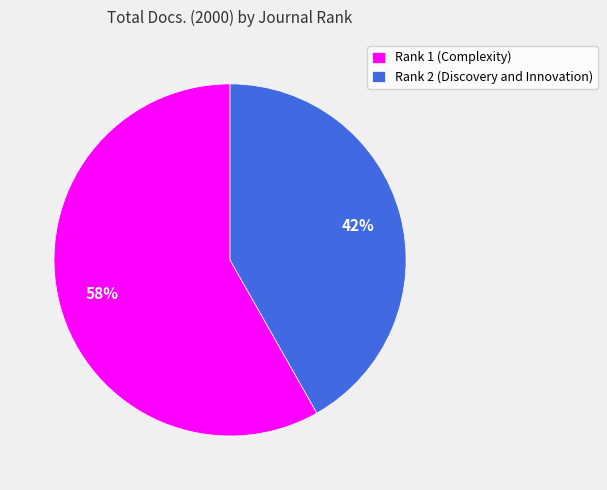

Combined, do Rank 1 (Complexity) and Rank 2 (Discovery and Innovation) account for over 50%?

Yes